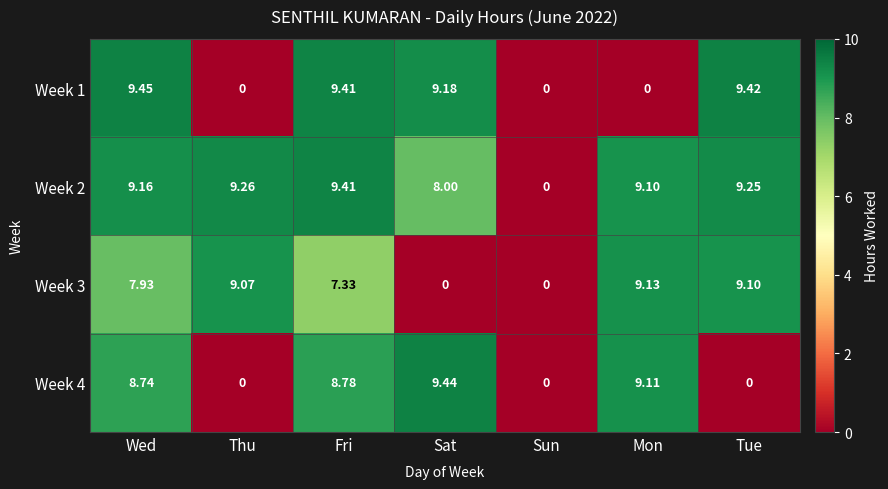

Which category has the highest value in the Week 3 series?

Mon